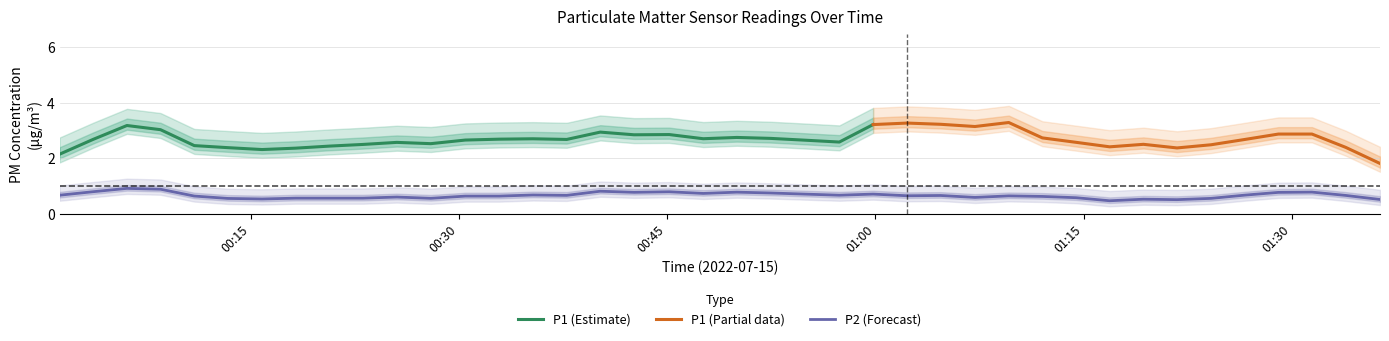

What is the minimum value shown in the chart?

0.3